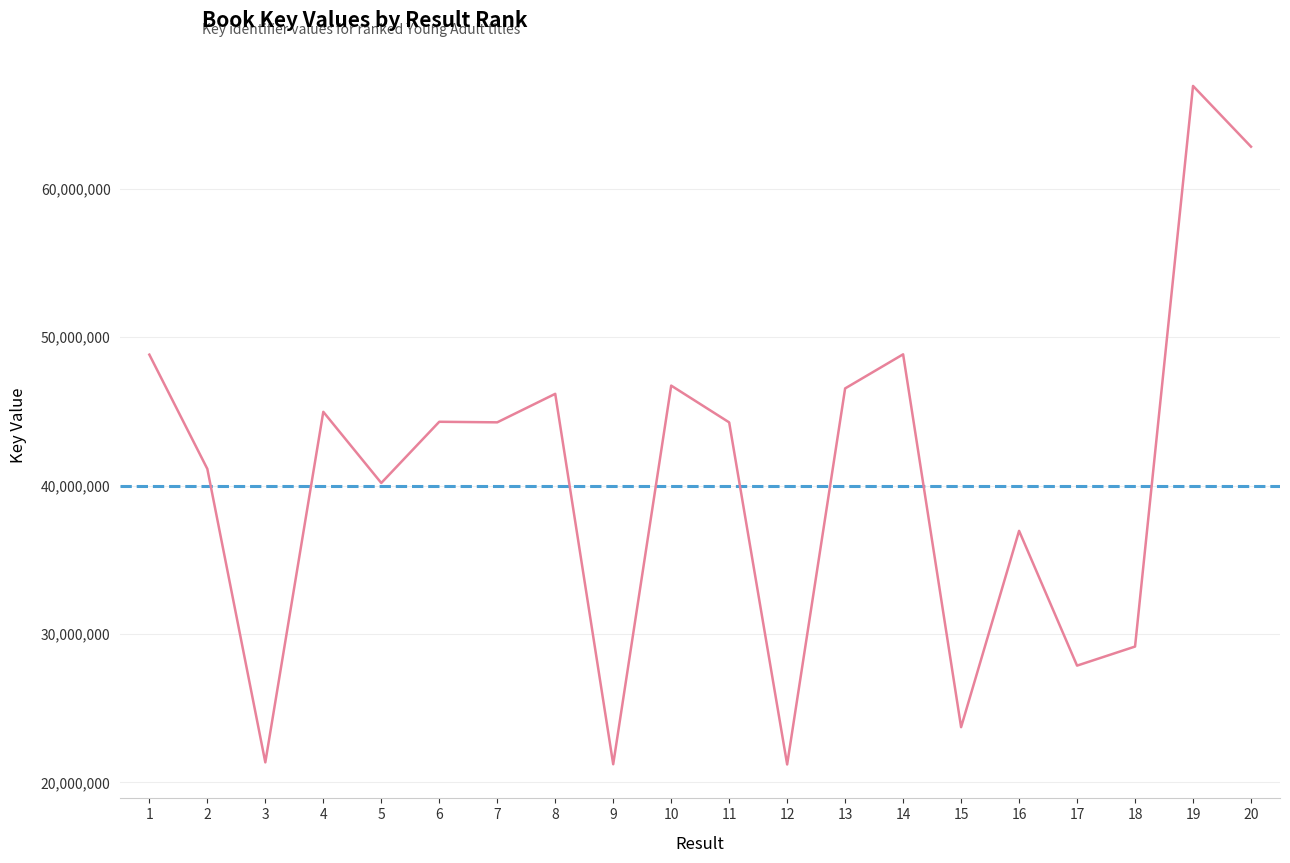

The value at 4 is 44976868. True or false?

True